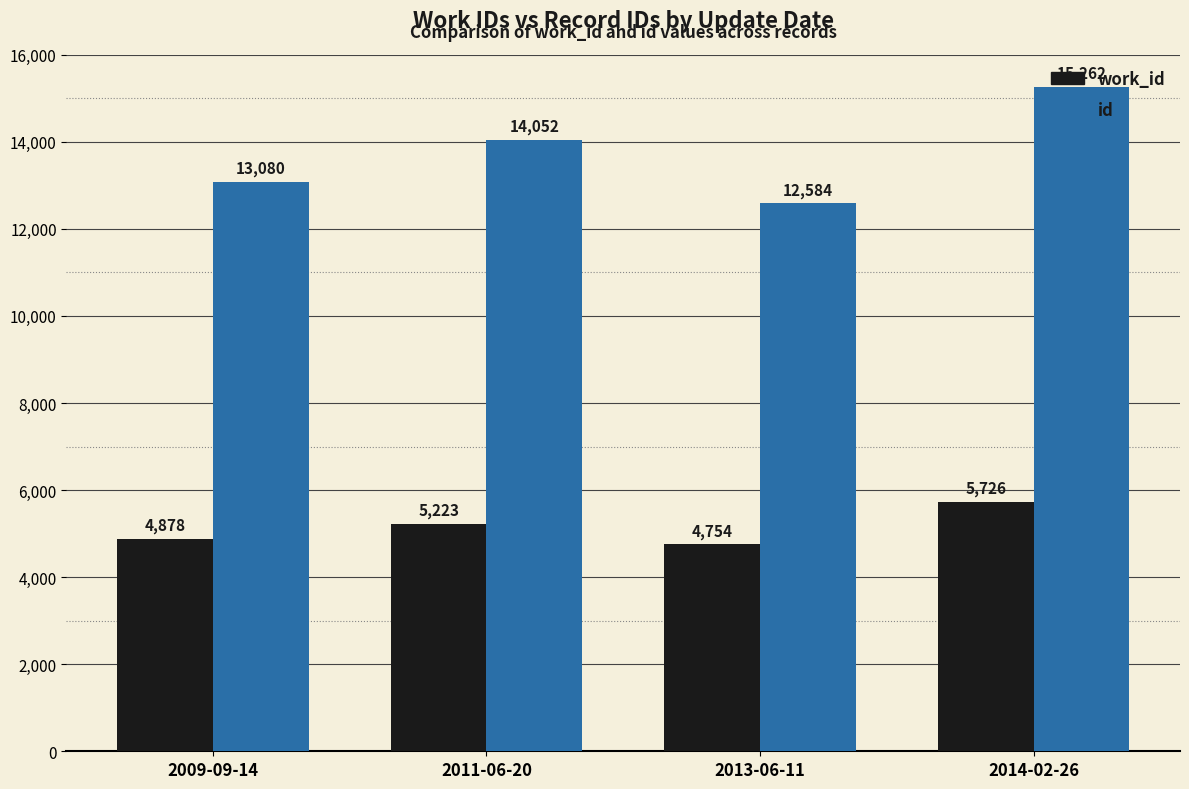

At which label is work_id closest to 5240?

2011-06-20